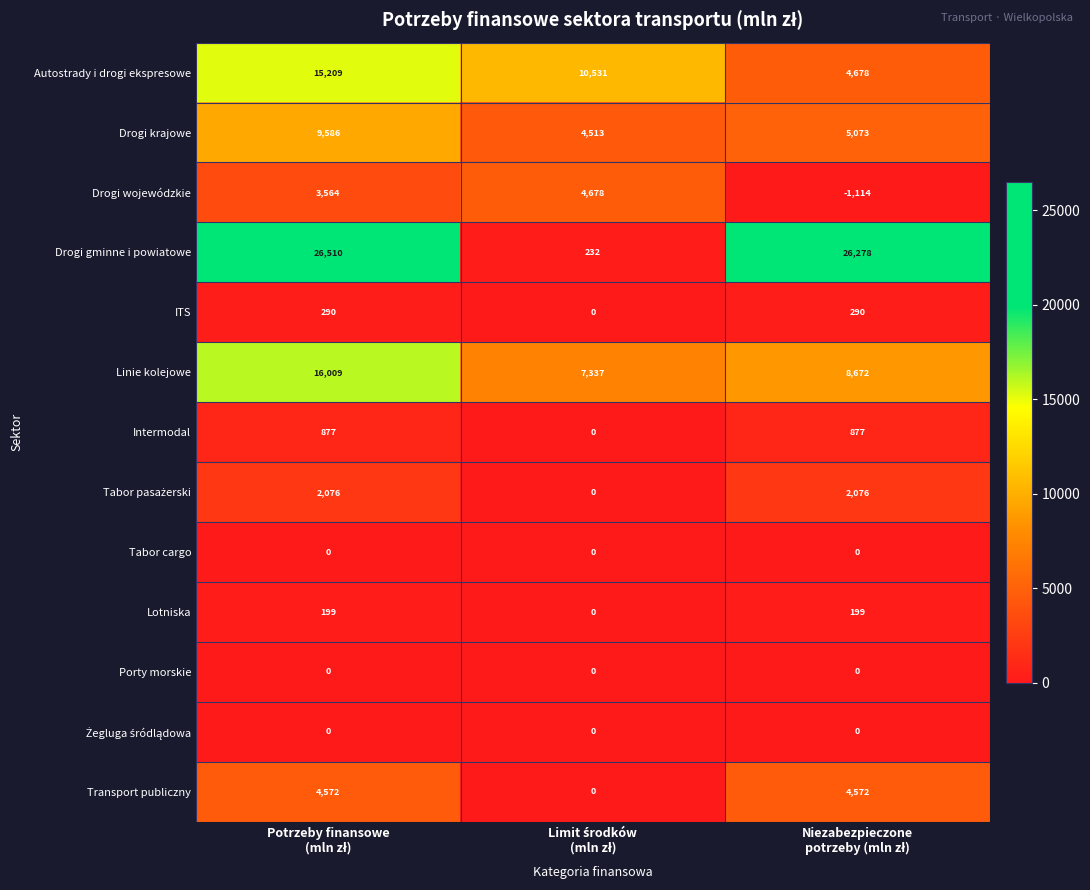

Which series has the largest range (max minus min)?

Drogi gminne i powiatowe